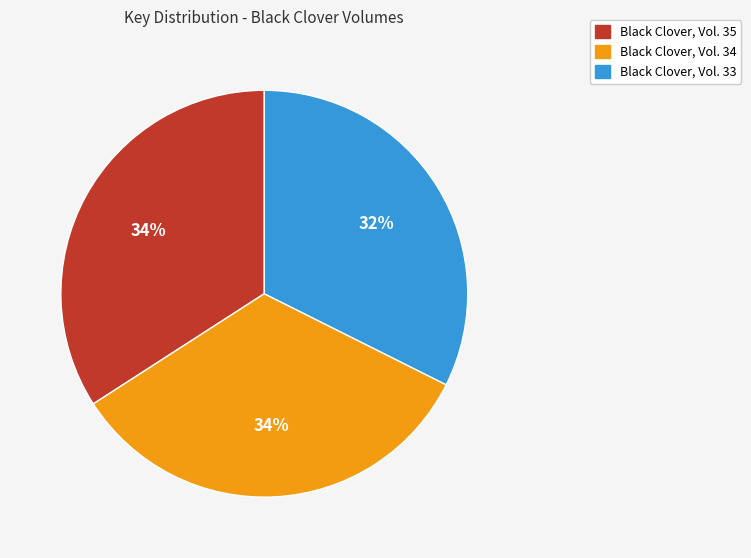

Is it true that Black Clover, Vol. 35 is 34% of the pie?

True